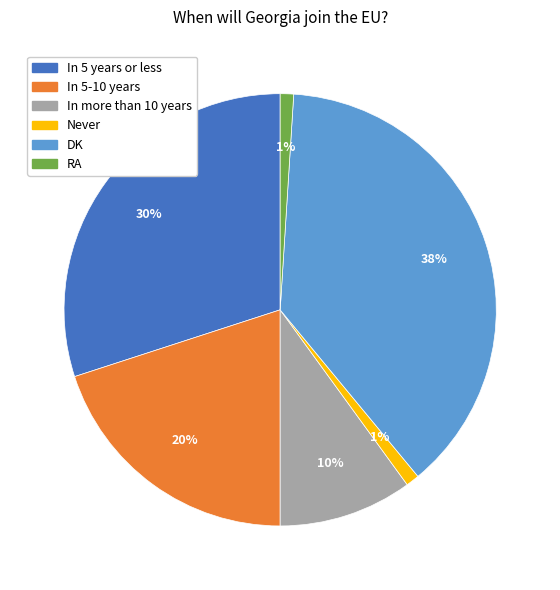

Which category has the biggest portion of the pie?

DK